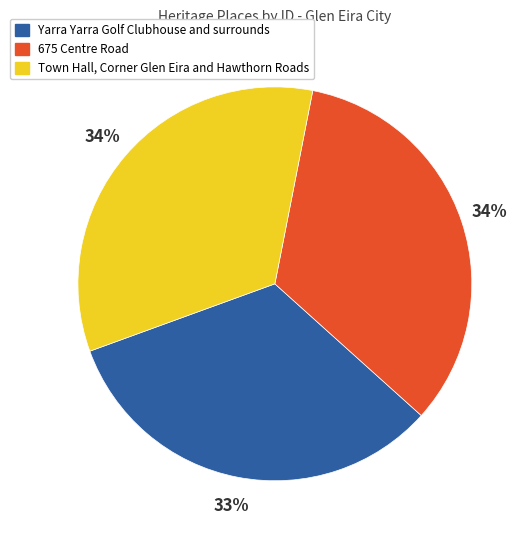

Approximately how many times larger is the value at Town Hall, Corner Glen Eira and Hawthorn Roads compared to 675 Centre Road?

1.0